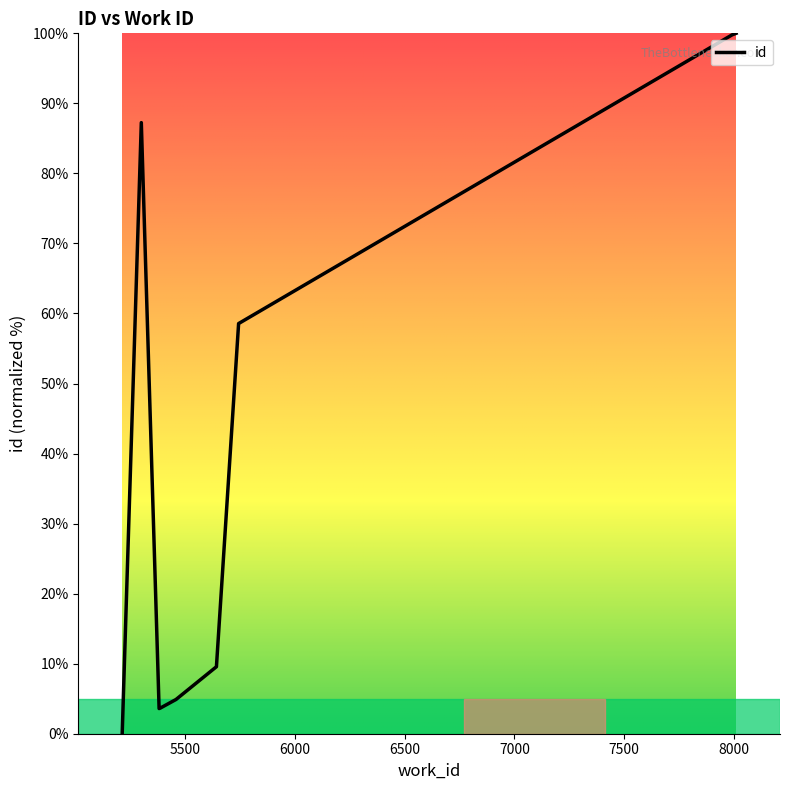

What is the greatest value displayed?

100.0